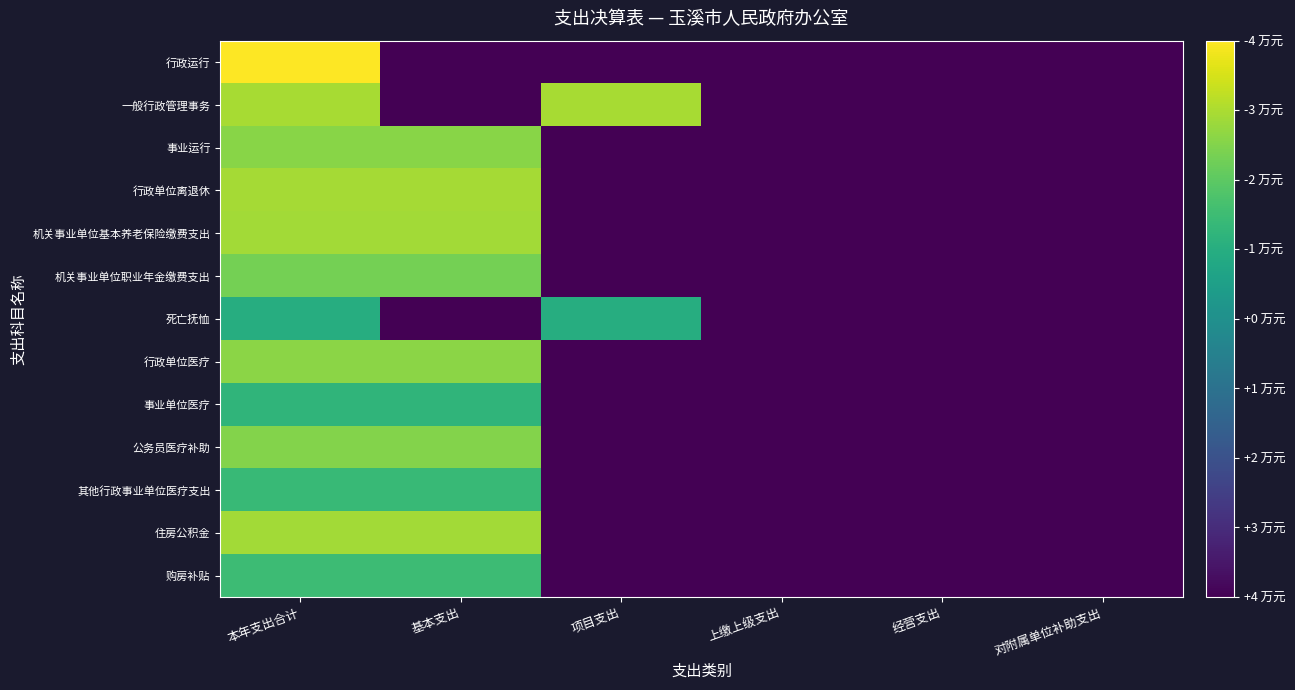

Rank the series by their maximum value, from highest to lowest.

行政运行, 一般行政管理事务, 行政单位离退休, 机关事业单位基本养老保险缴费支出, 住房公积金, 行政单位医疗, 事业运行, 公务员医疗补助, 机关事业单位职业年金缴费支出, 购房补贴, 其他行政事业单位医疗支出, 事业单位医疗, 死亡抚恤